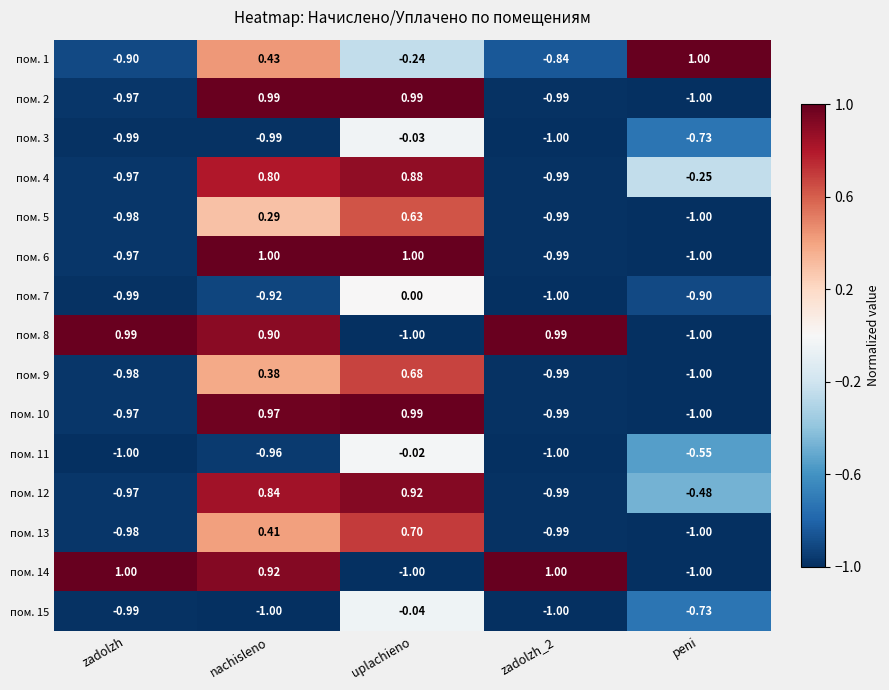

At which label does пом. 12 first exceed 0?

nachisleno